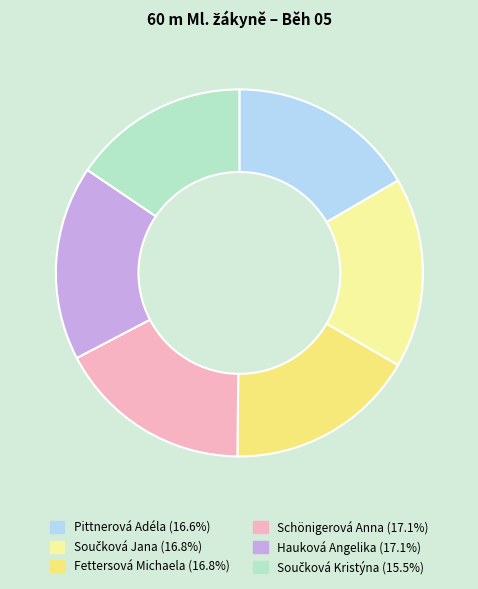

Is the sum of Fettersová Michaela and Hauková Angelika greater than half?

No